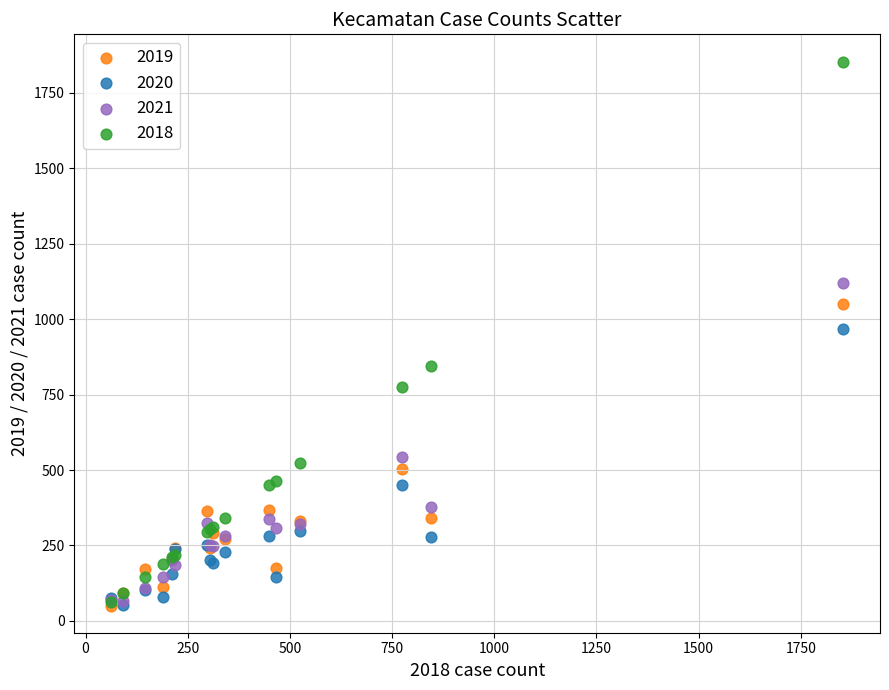

Which series contains the highest Y value?

2018